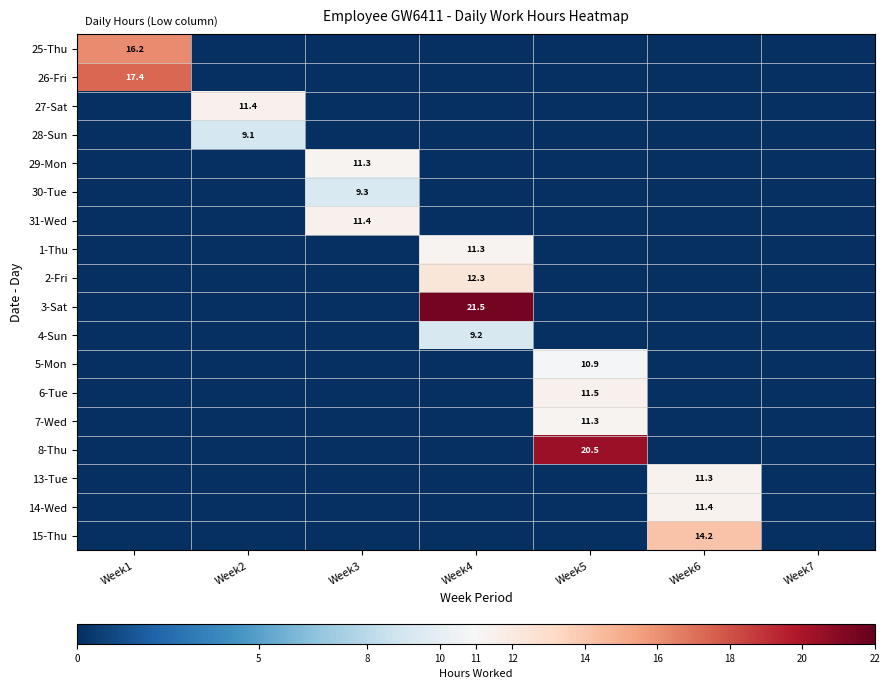

Is it true that 30-Tue equals 15.7 at Week3?

False